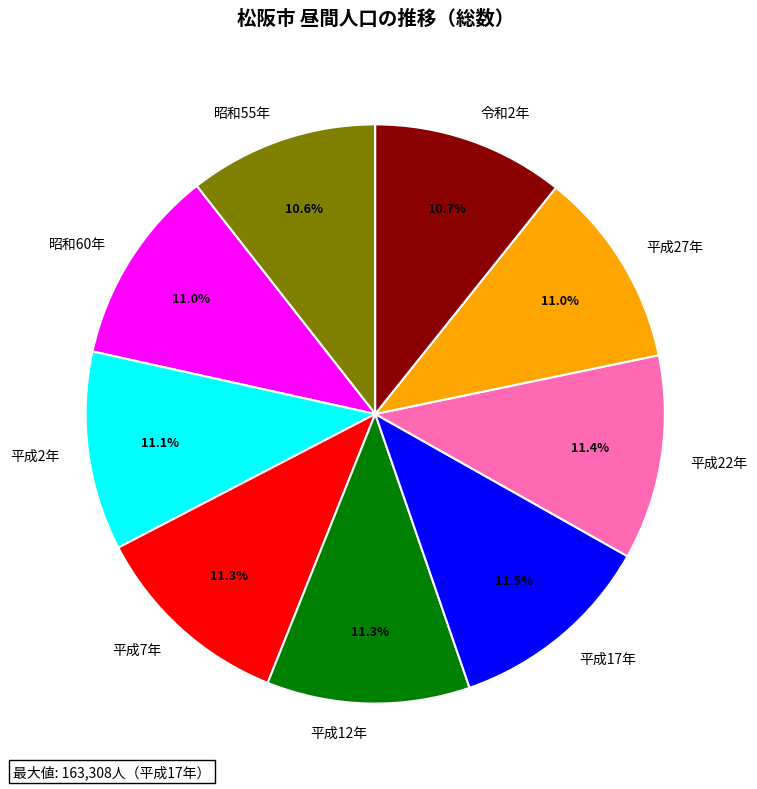

To the nearest percent, what is the combined percentage of 平成7年 and 昭和55年?

22%